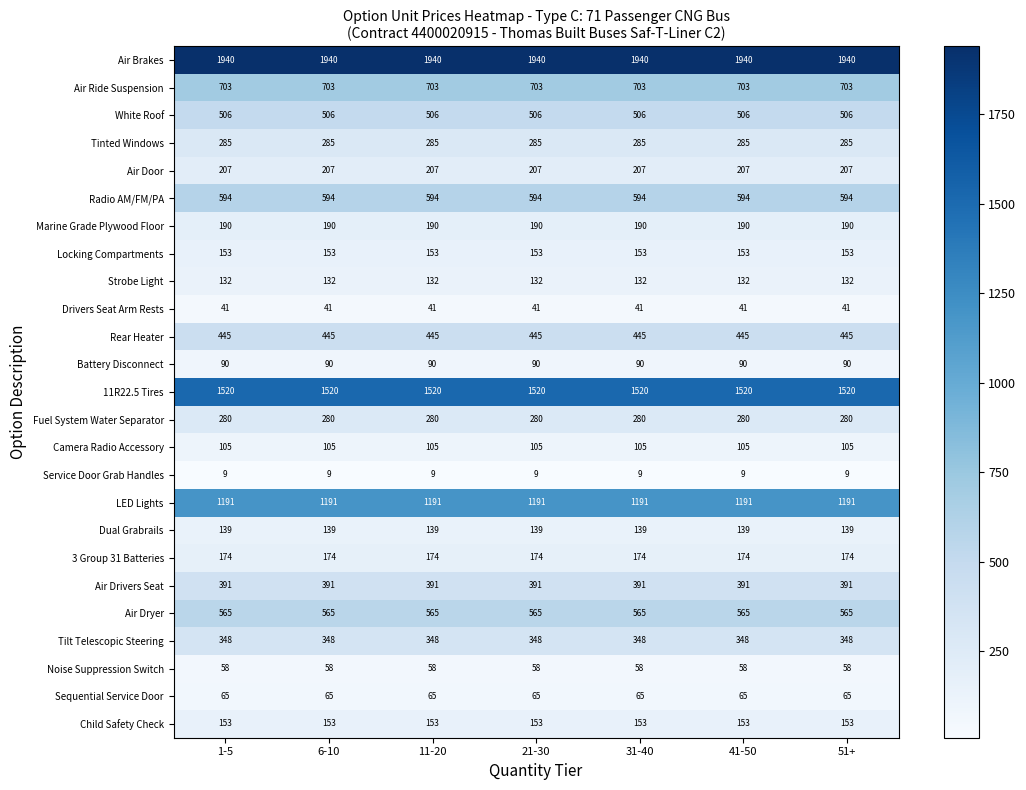

What is the spread (max minus min) of values at 51+?

1931